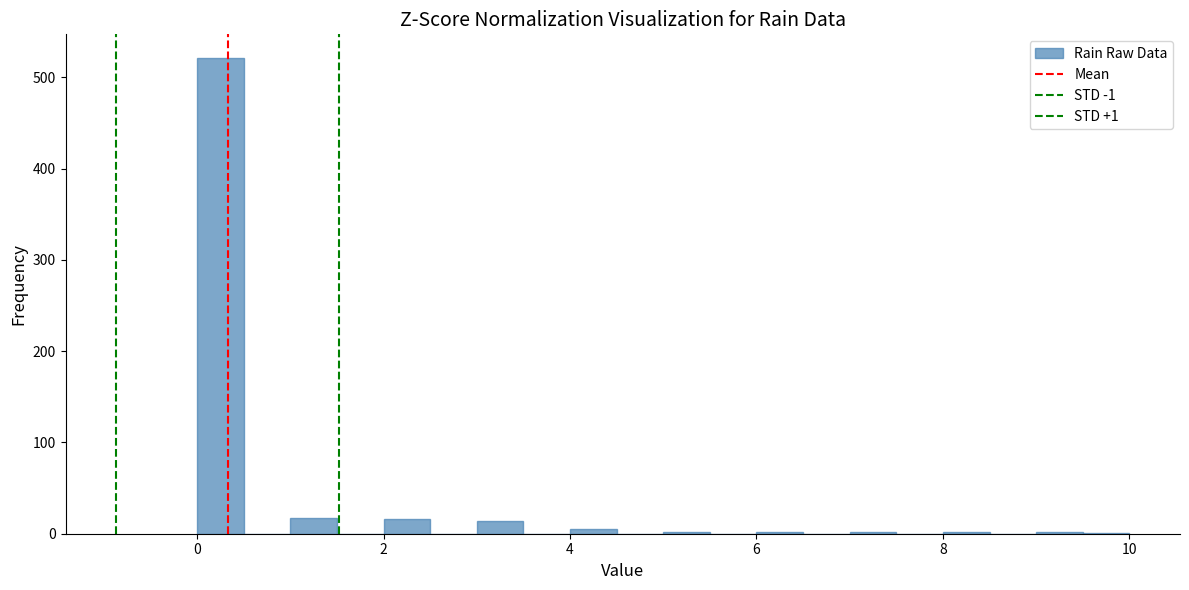

Around what value on the x-axis is the tallest bar? Give the approximate position of its centre, as read against the axis.

0.2